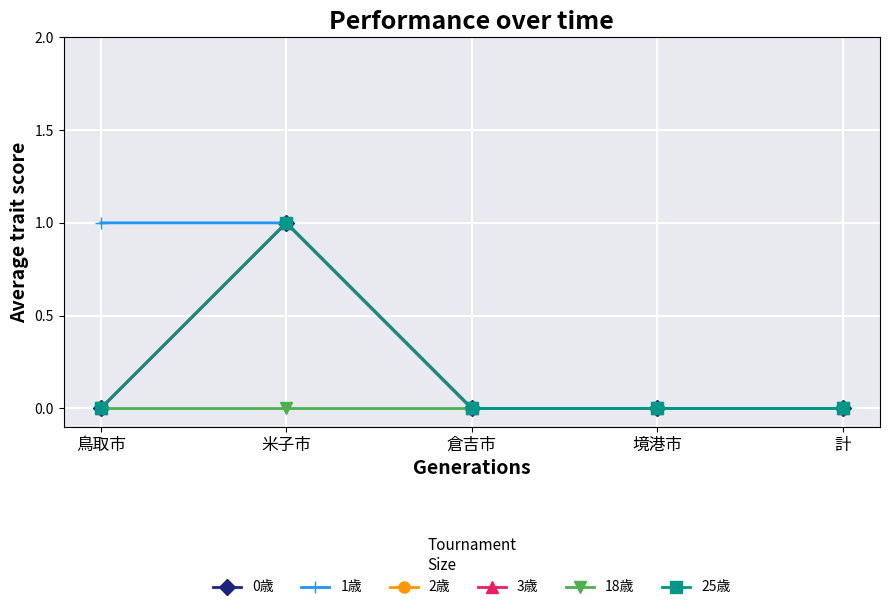

True or false: 1歳 and 0歳 intersect in this chart.

False